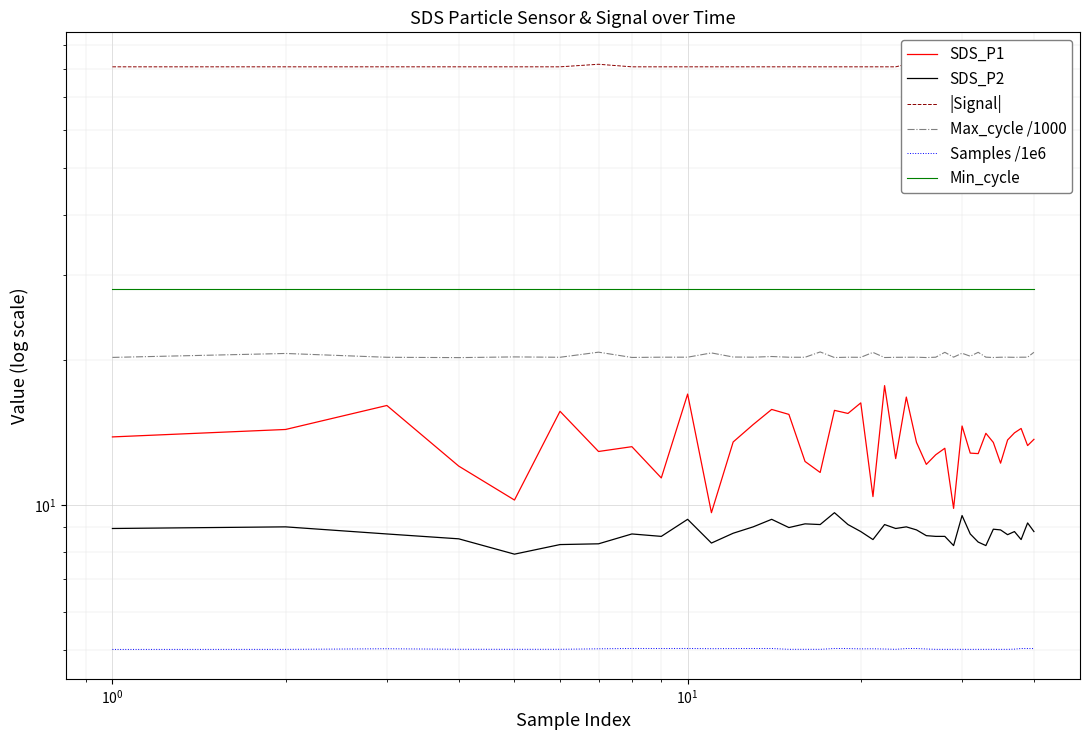

How many data points in |Signal| are less than 81?

1